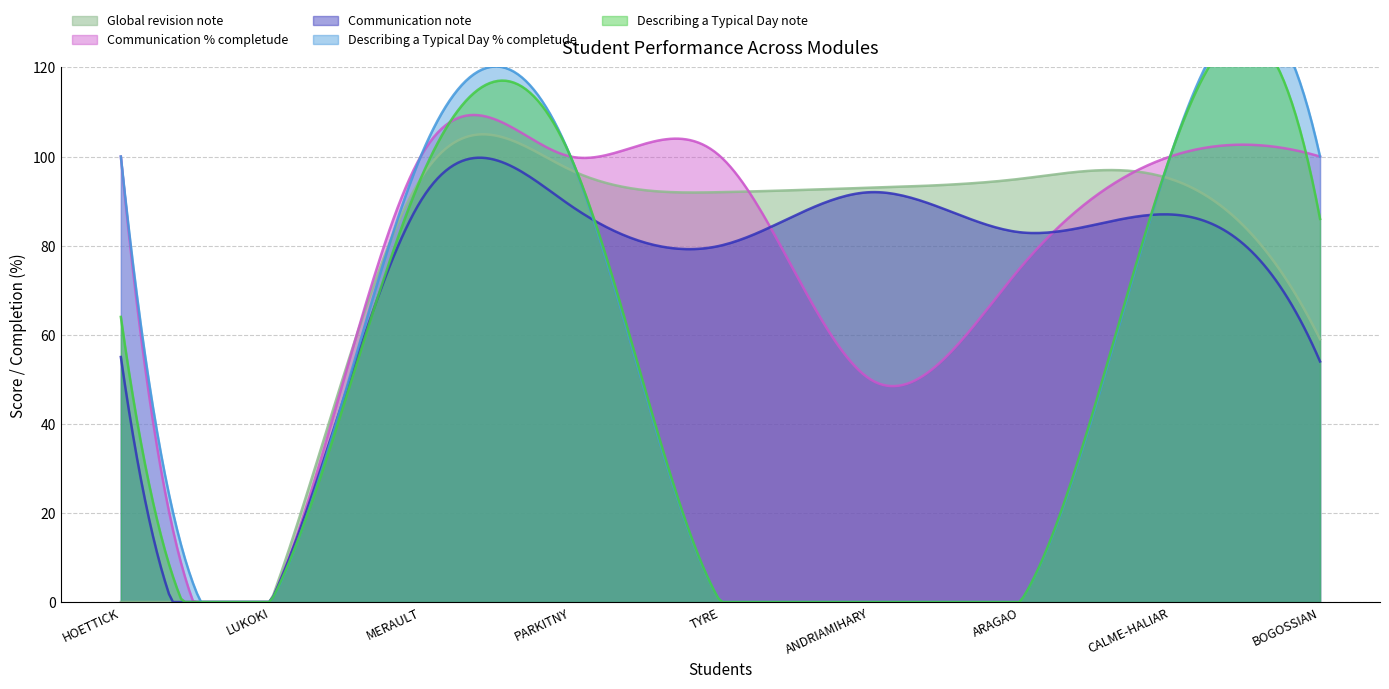

Count the number of categories in the chart.

9